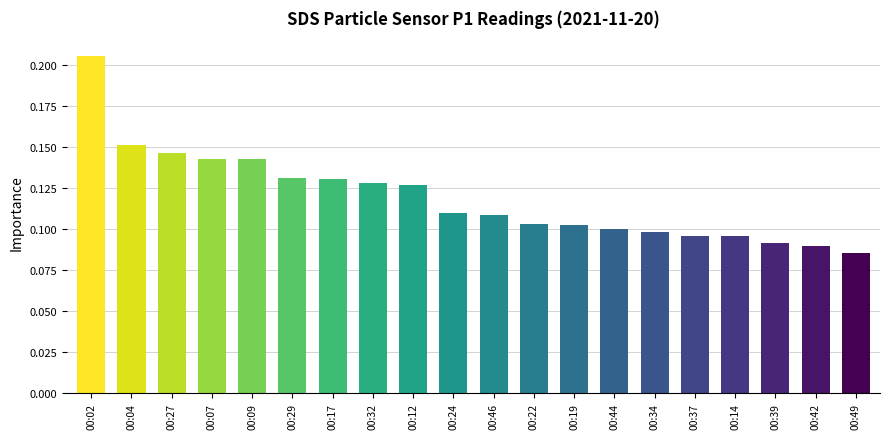

At which label is the value closest to 0?

00:49